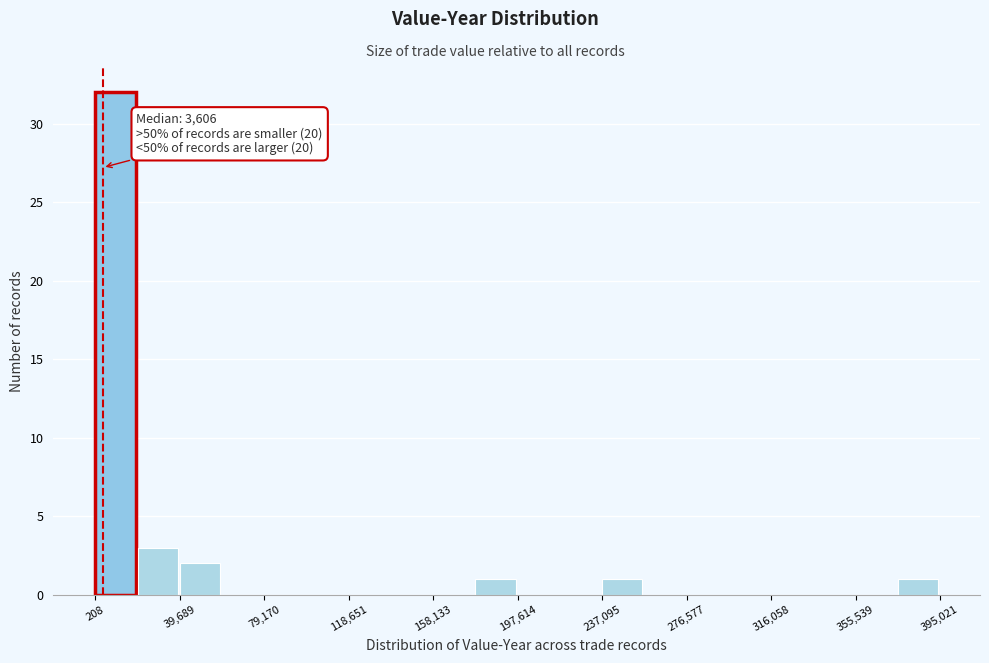

Read against the x-axis, roughly where is the centre of the tallest bar?

10000